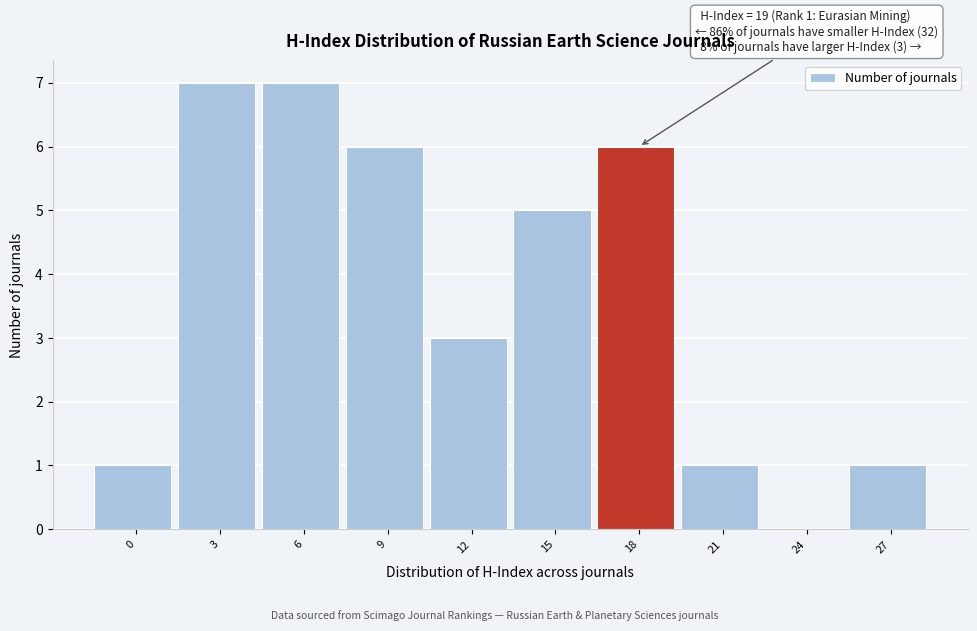

Reading left to right, list all the values displayed in this chart.

0=1	3=7	6=7	9=6	12=3	15=5	18=6	21=1	24=0	27=1